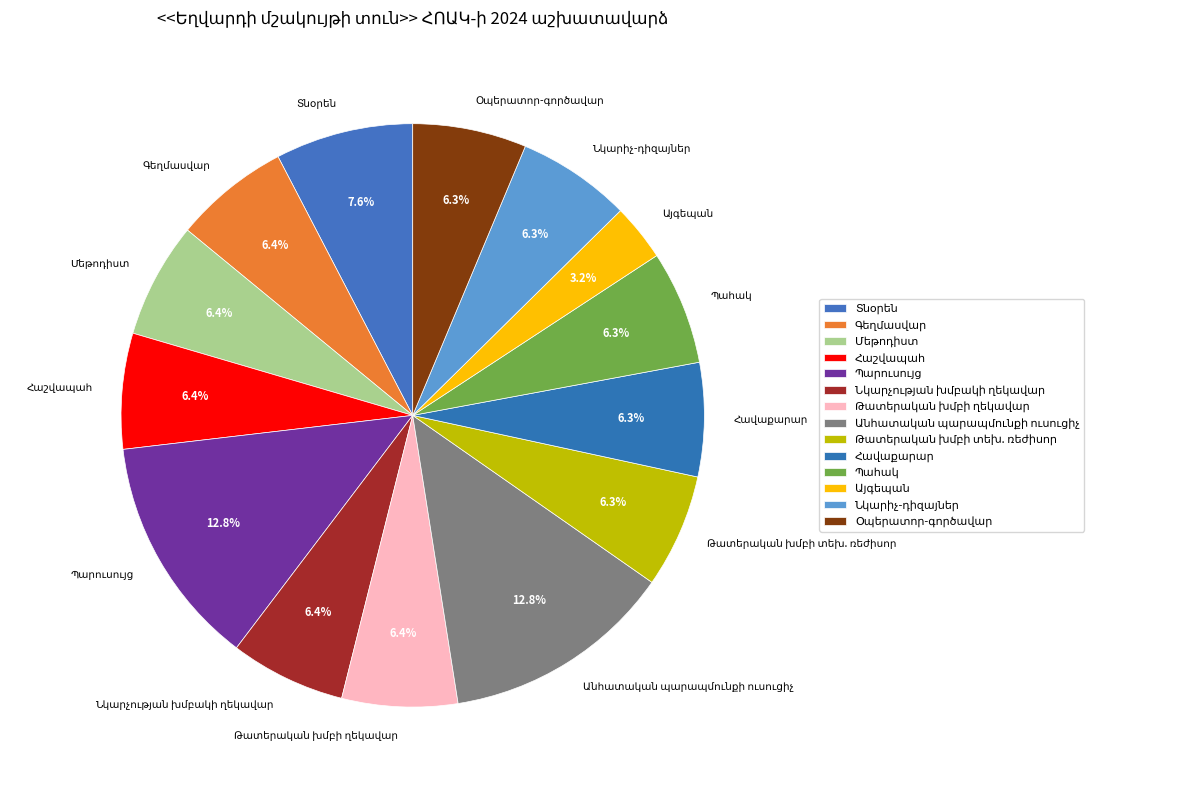

Is there a majority slice in this chart?

No